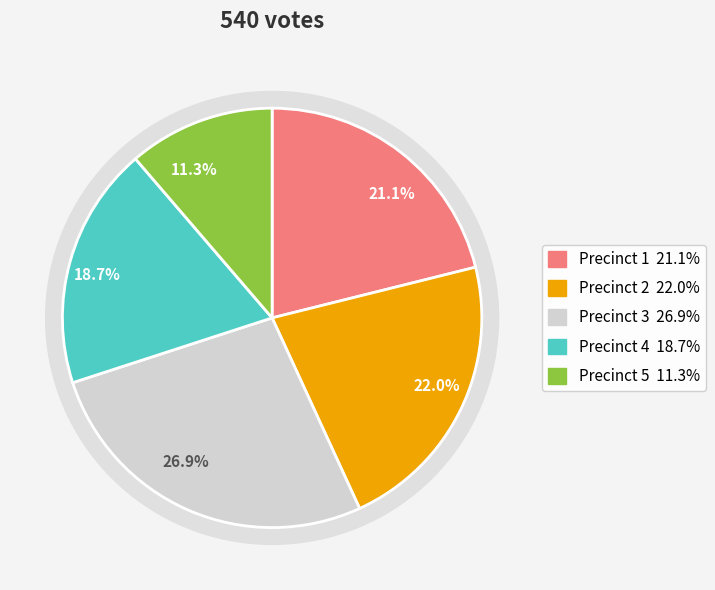

Is the sum of 5 and 1 greater than half?

No